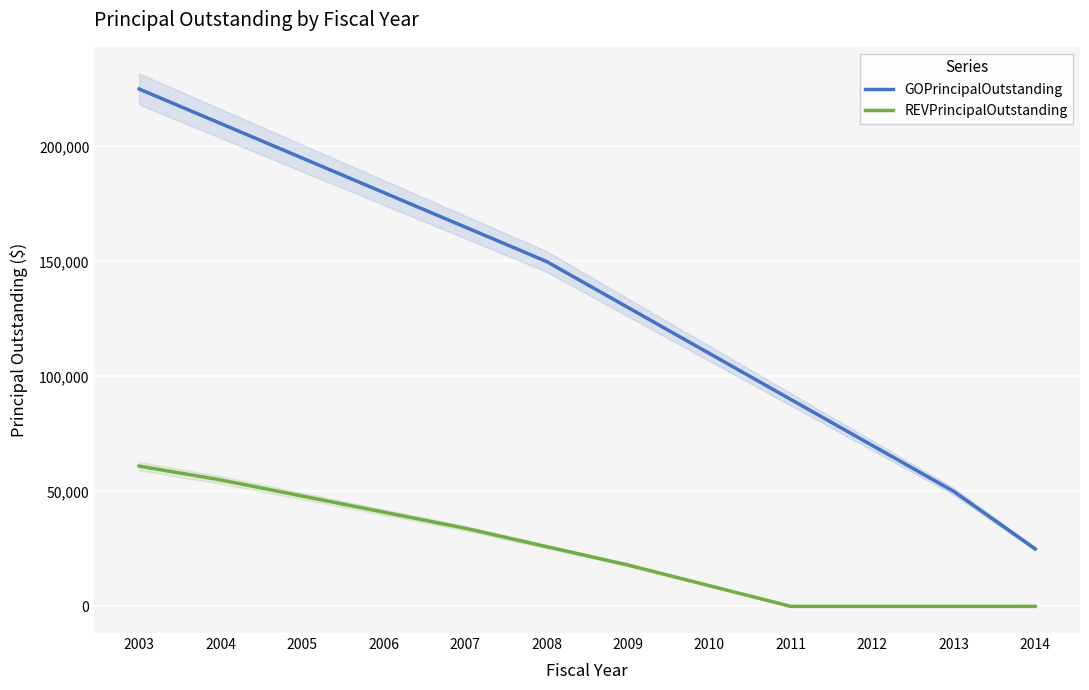

What is the total value across all series at 2004?

265000